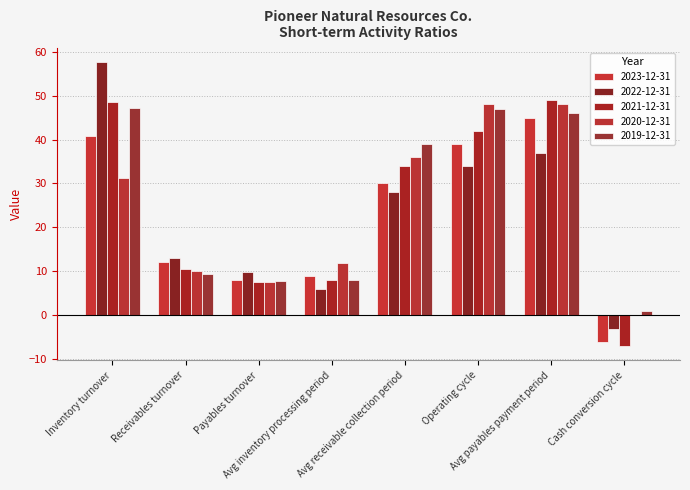

Which series changed the most between Inventory turnover and Operating cycle?

2022-12-31